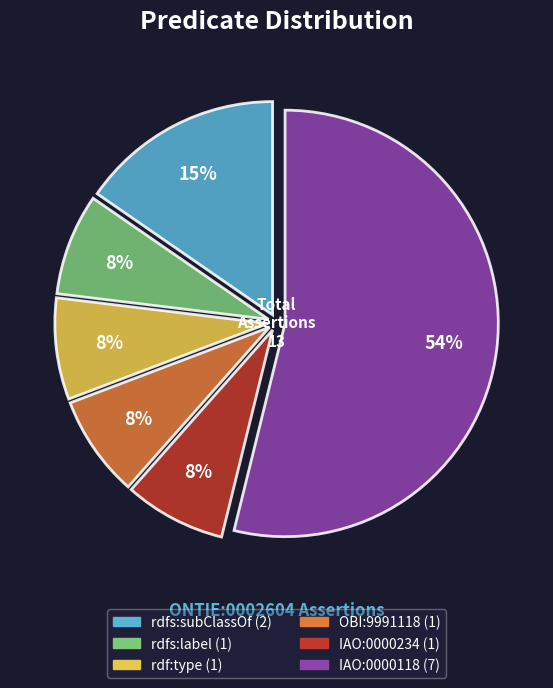

What is the ratio of the value at rdf:type to the value at rdfs:label?

1.0